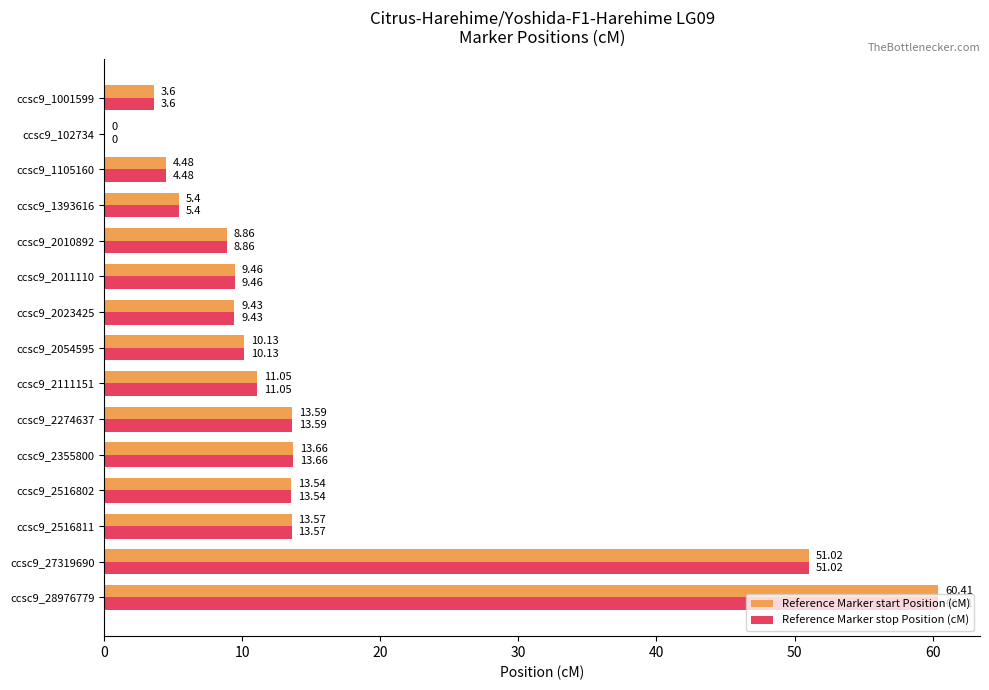

Is the value of Reference Marker start Position (cM) at ccsc9_2111151 greater than the value of Reference Marker stop Position (cM) at ccsc9_27319690?

No